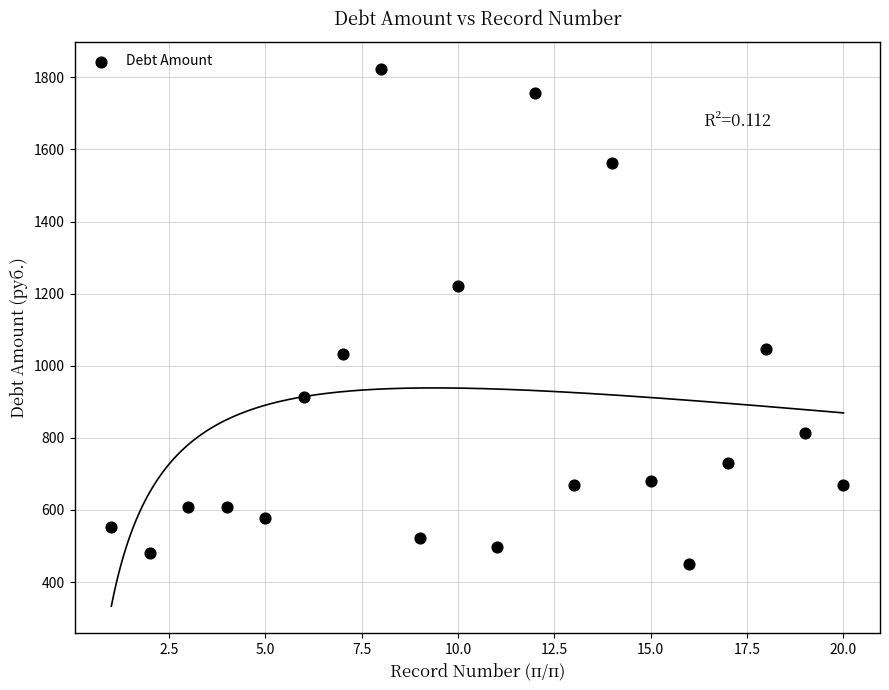

What is the range of X values (max minus min)?

19.0